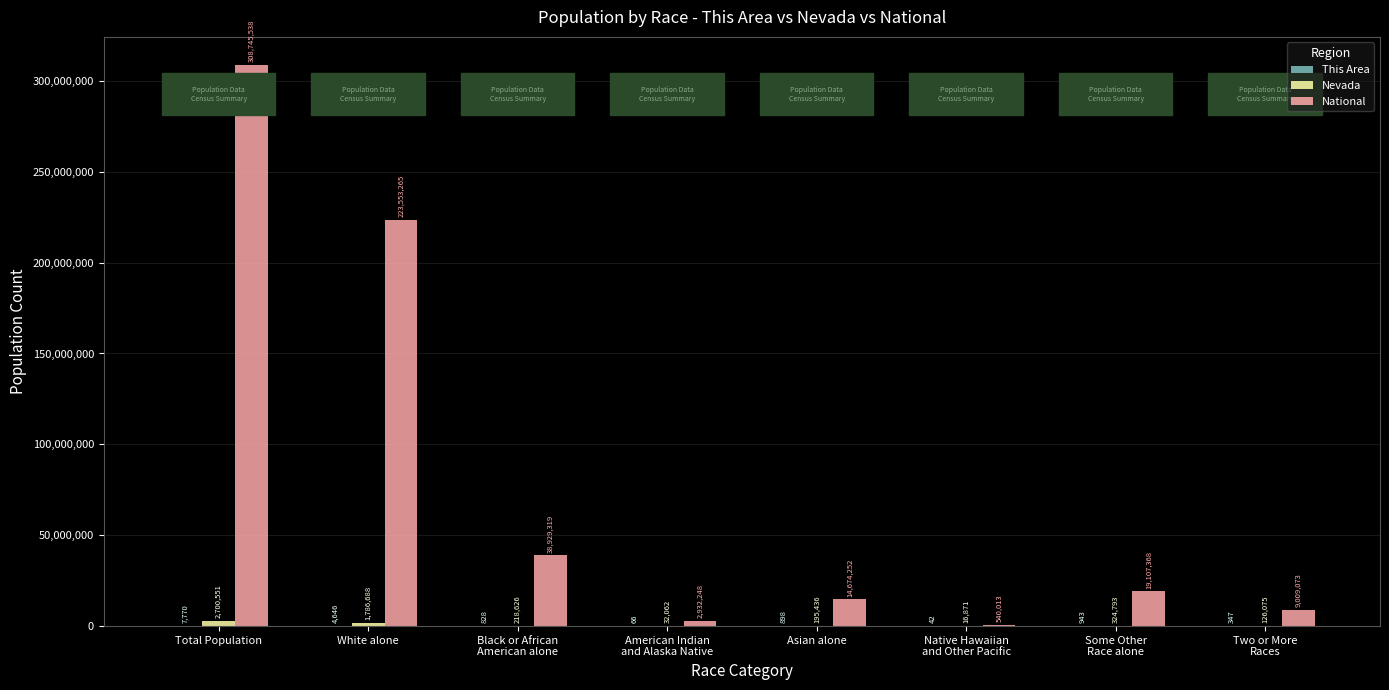

Which category has the highest value across all series?

Total Population